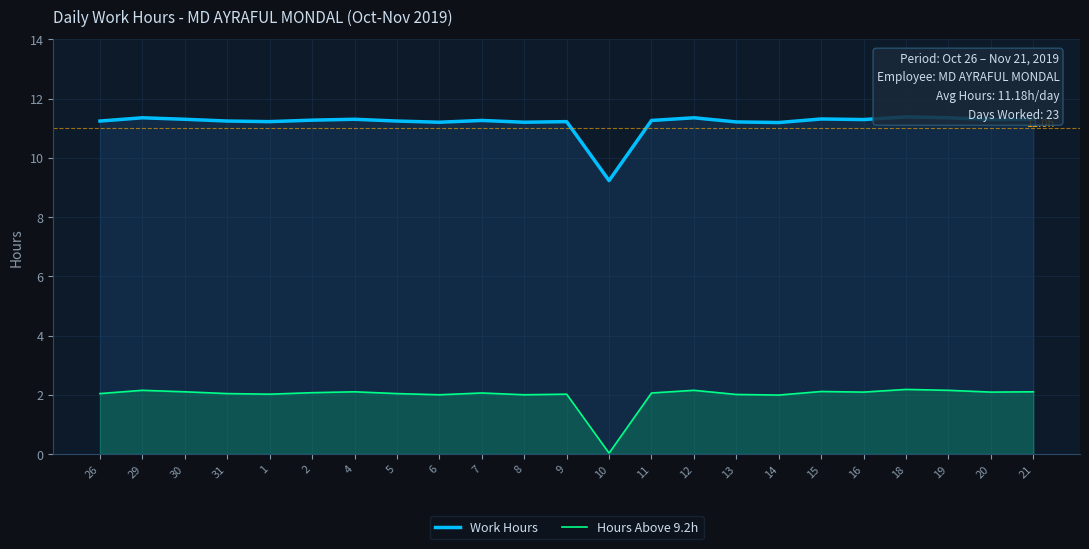

The value of Hours Above 9.2h at 6 is 2.0. True or false?

True